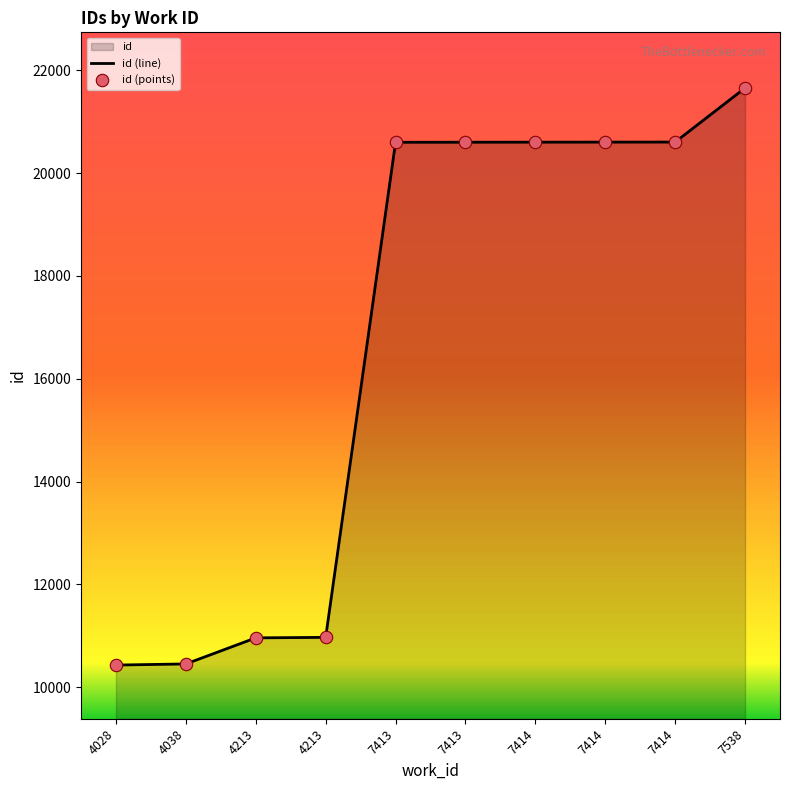

Approximately how many times larger is the value at 4213 compared to 4213?

1.0